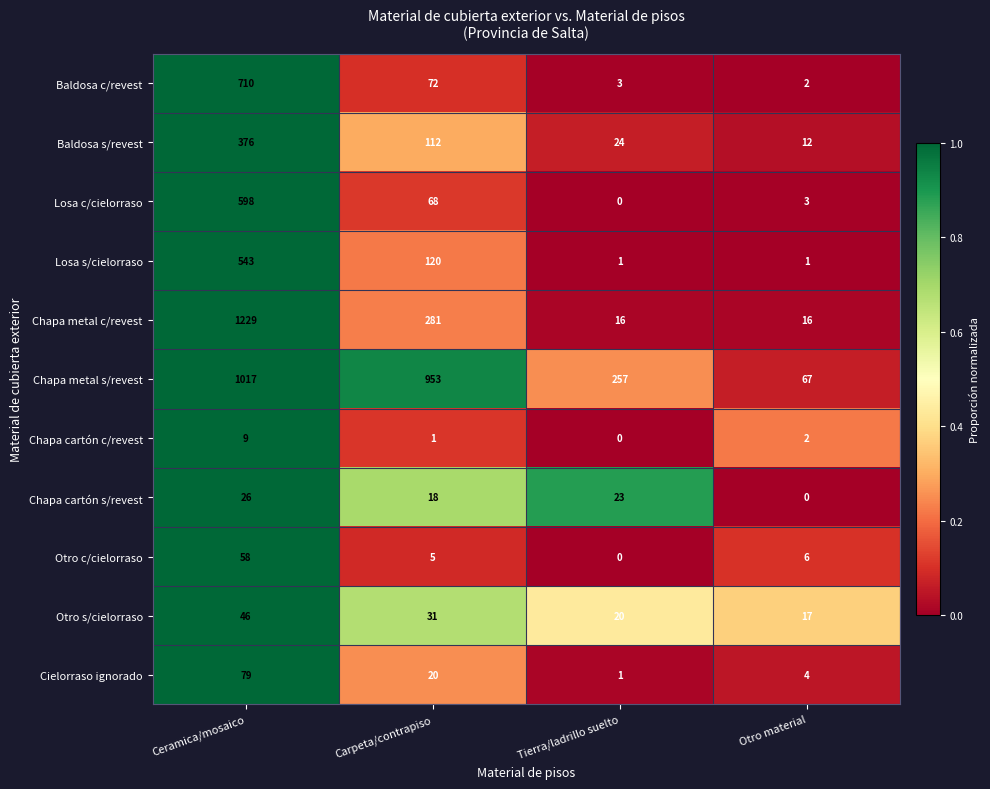

What is the greatest value displayed?

1229